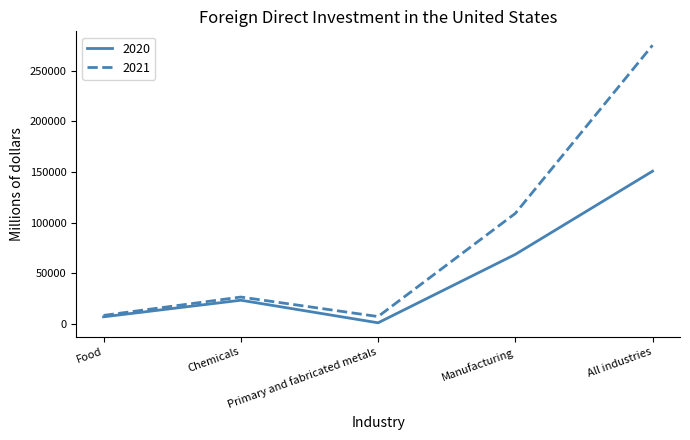

At which category is the sum across all series the highest?

All industries